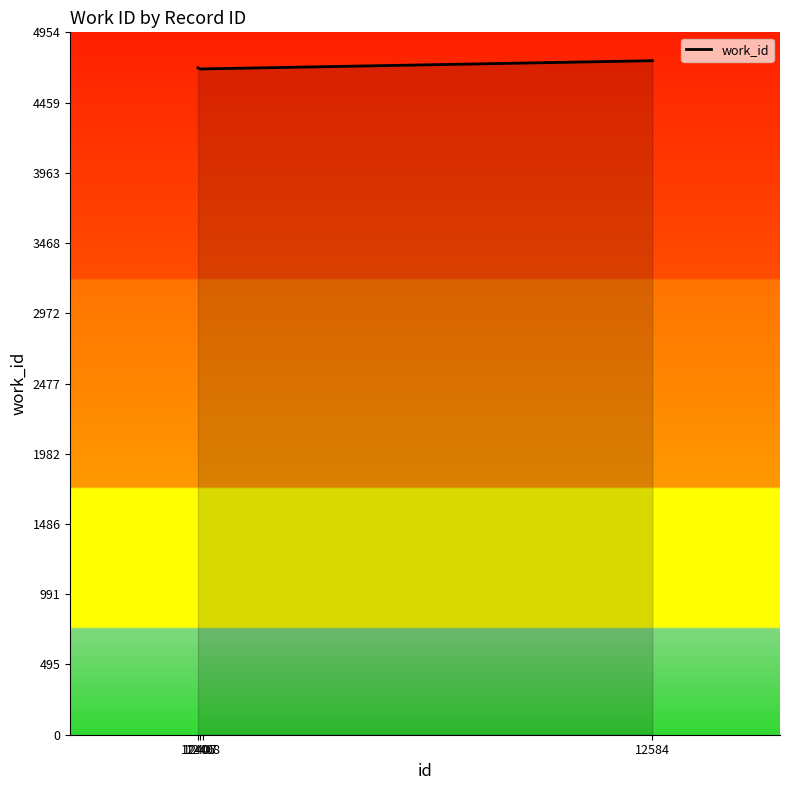

What is the smallest value displayed?

4695